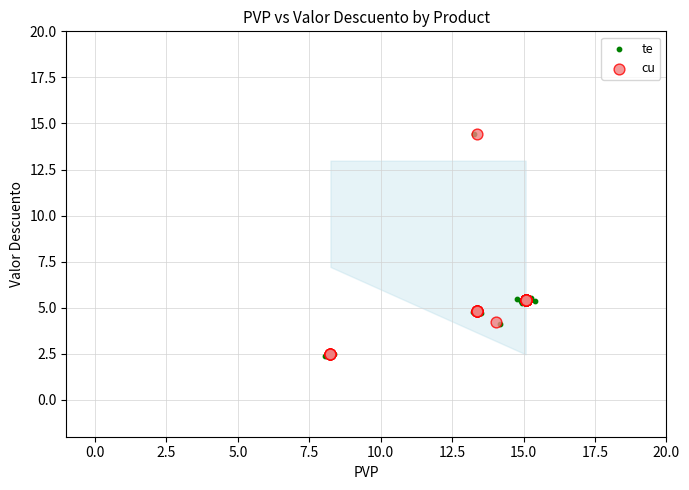

What are all the series names shown in the legend?

te, cu